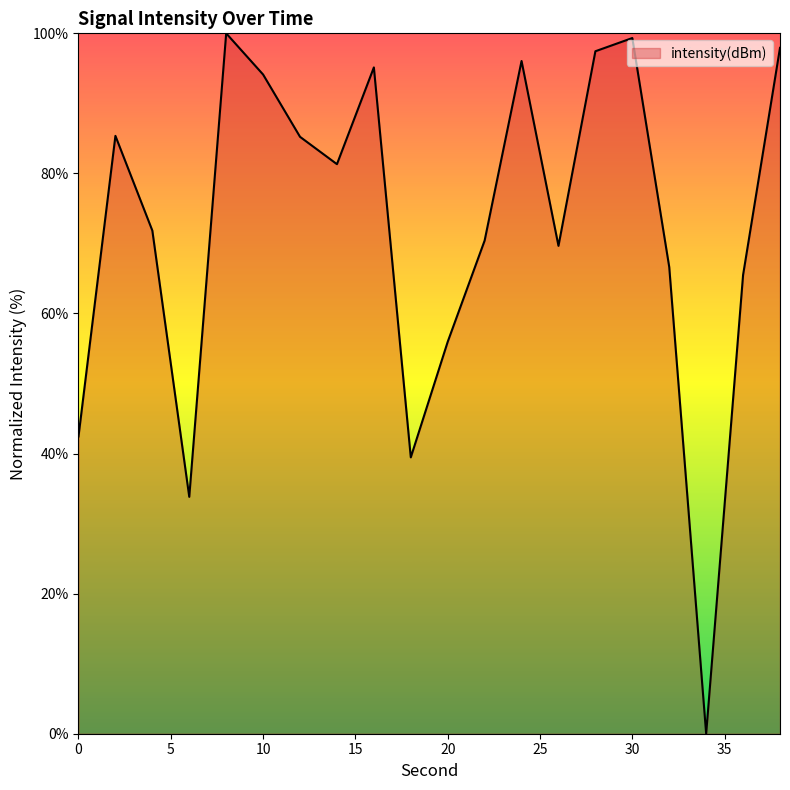

What is the difference between the maximum and minimum values?

100.0